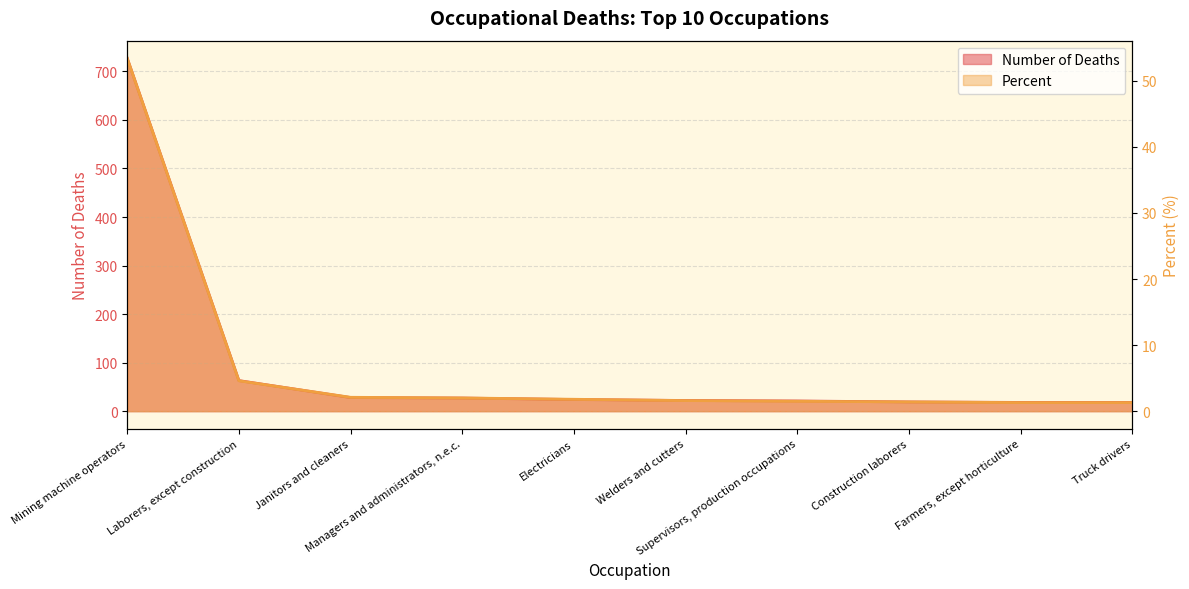

At which category is the sum across all series the highest?

Mining machine operators